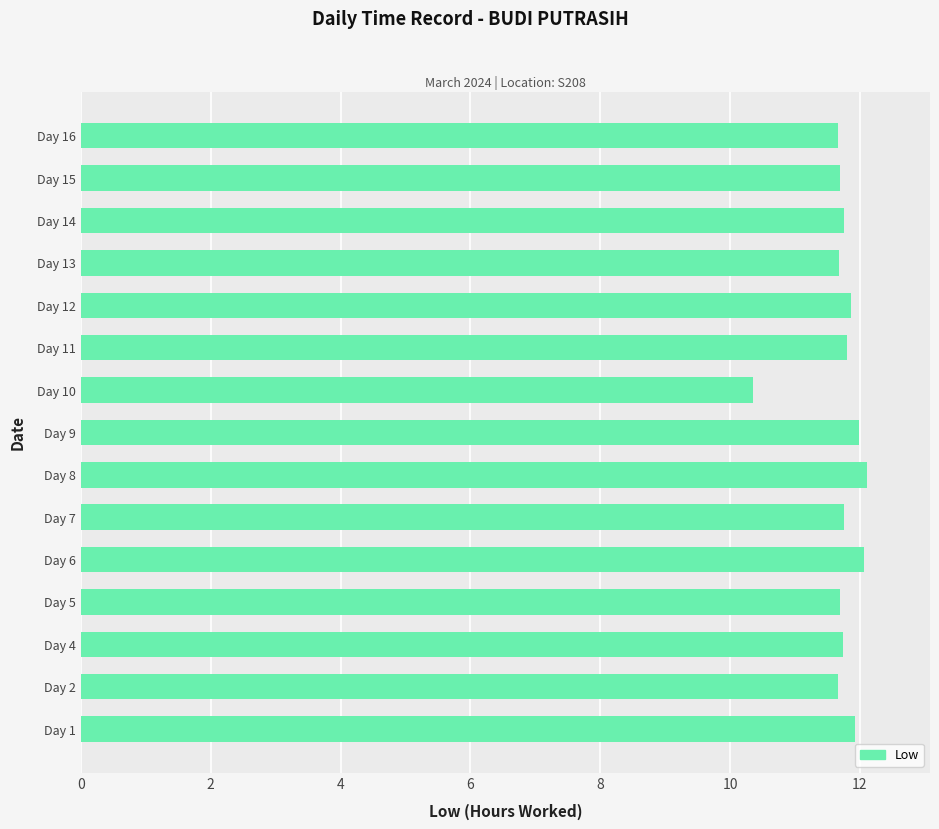

Is it true that the value at Day 6 is 5.7?

False